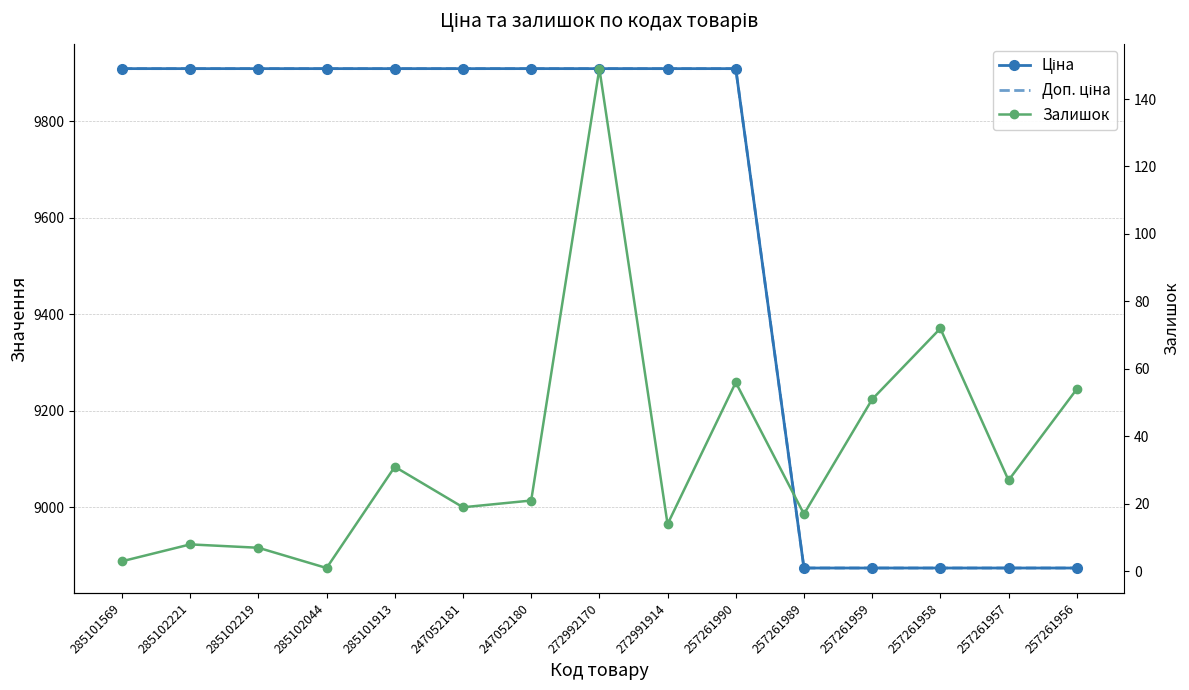

What are all the series names shown in the legend?

Ціна, Доп. ціна, Залишок